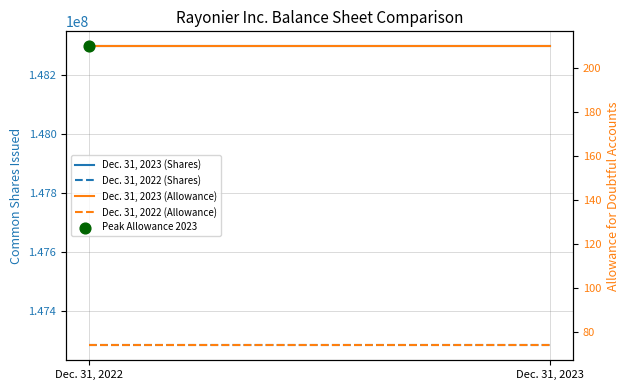

Which series has the largest Y range (max minus min)?

Dec. 31, 2023 (Shares)